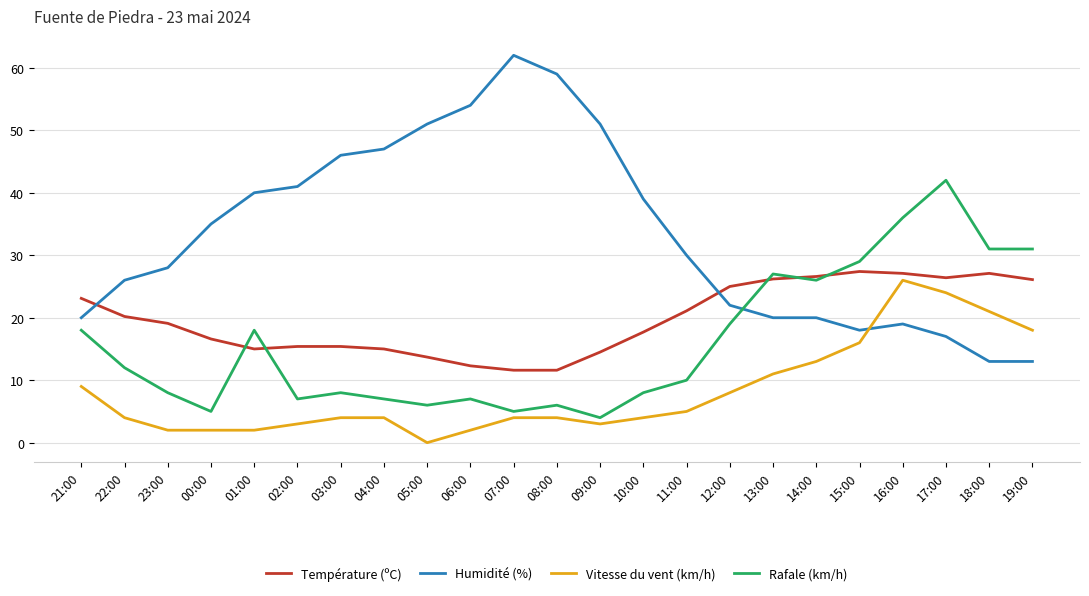

At 04:00, list the series in order from largest to smallest.

Humidité (%), Température (ºC), Rafale (km/h), Vitesse du vent (km/h)